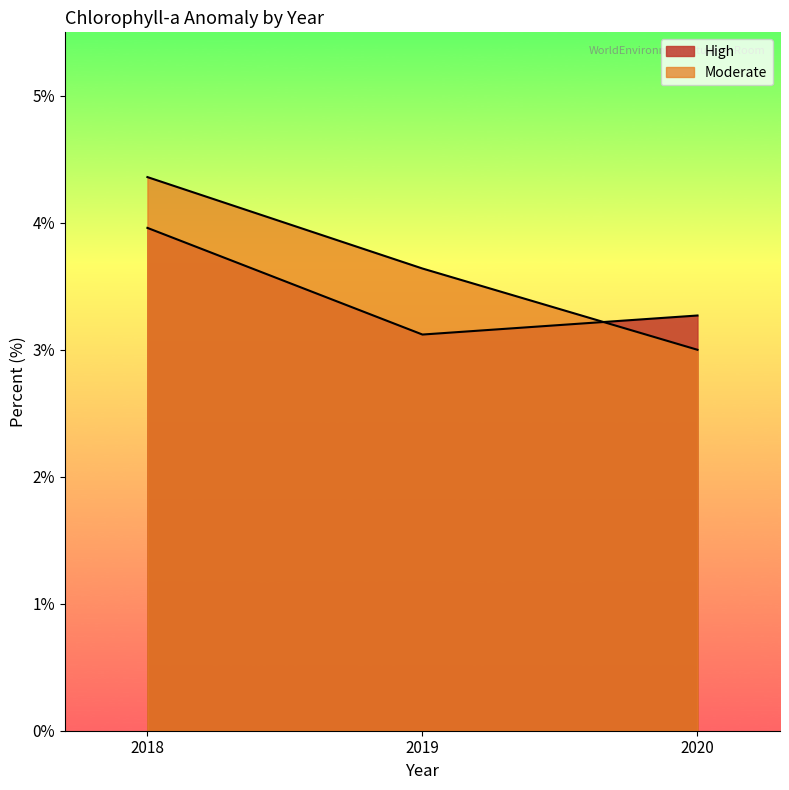

At how many categories does at least one series exceed 3?

3